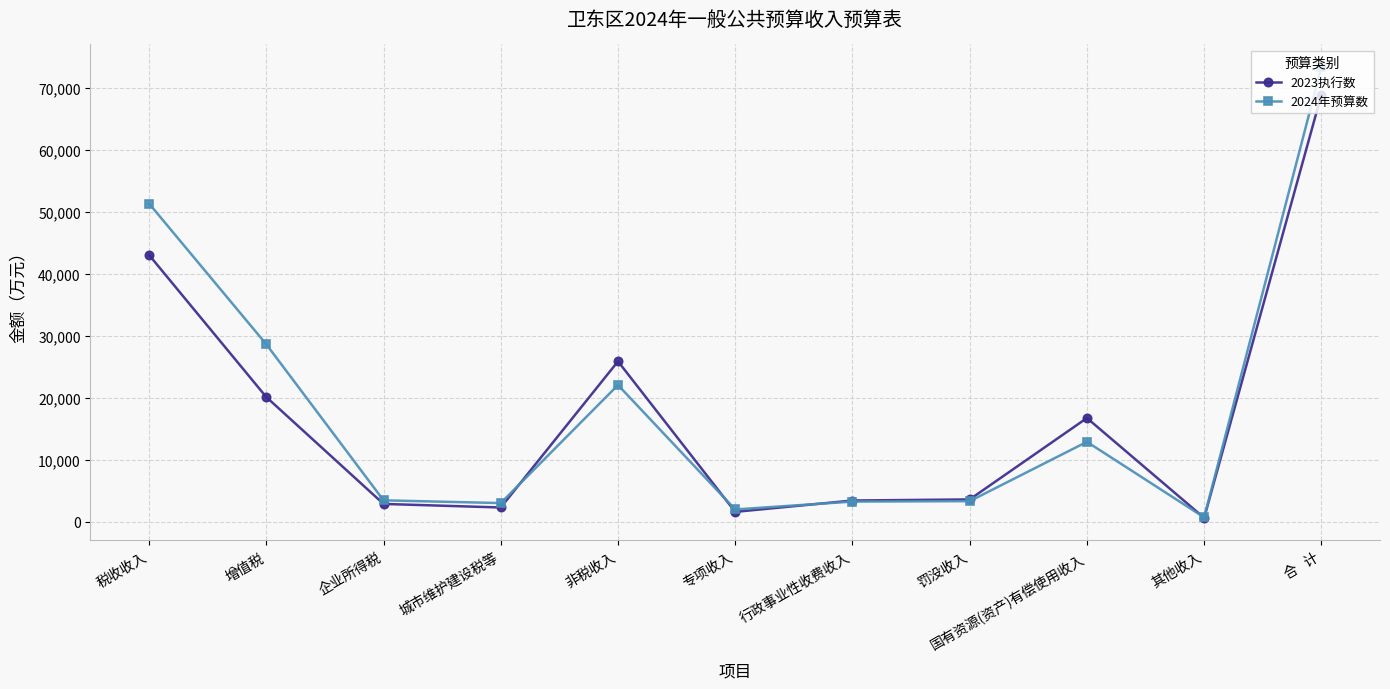

After their last crossing, which series has the higher values: 2024年预算数 or 2023执行数?

2024年预算数